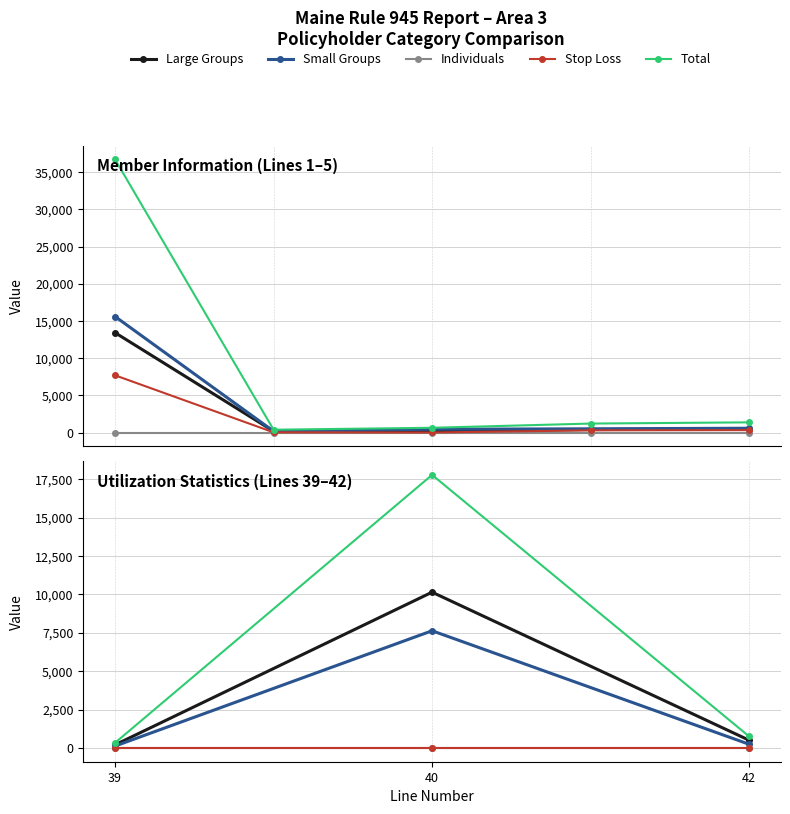

Rank the categories by Small Groups value from lowest to highest.

39, 42, 40